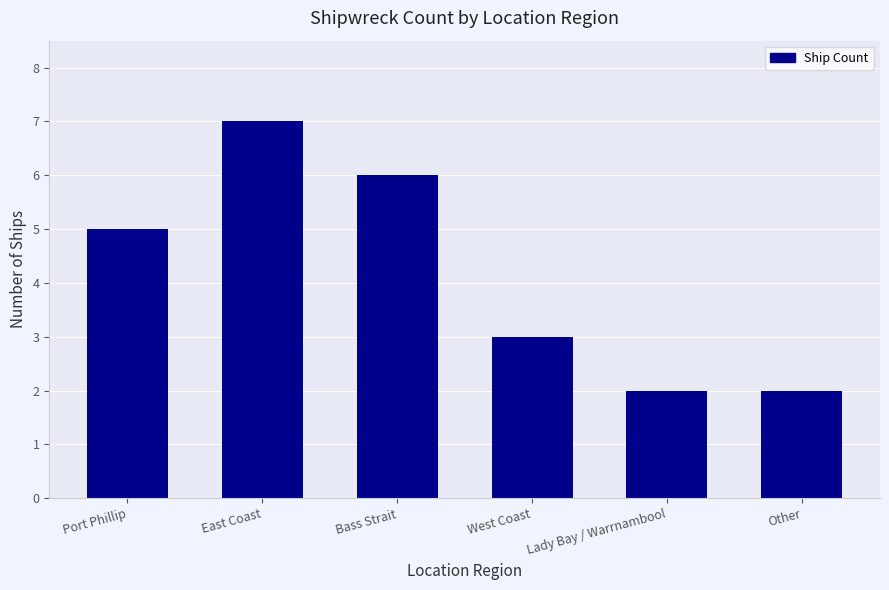

The chart shows a value of 5 at Port Phillip. True or false?

True